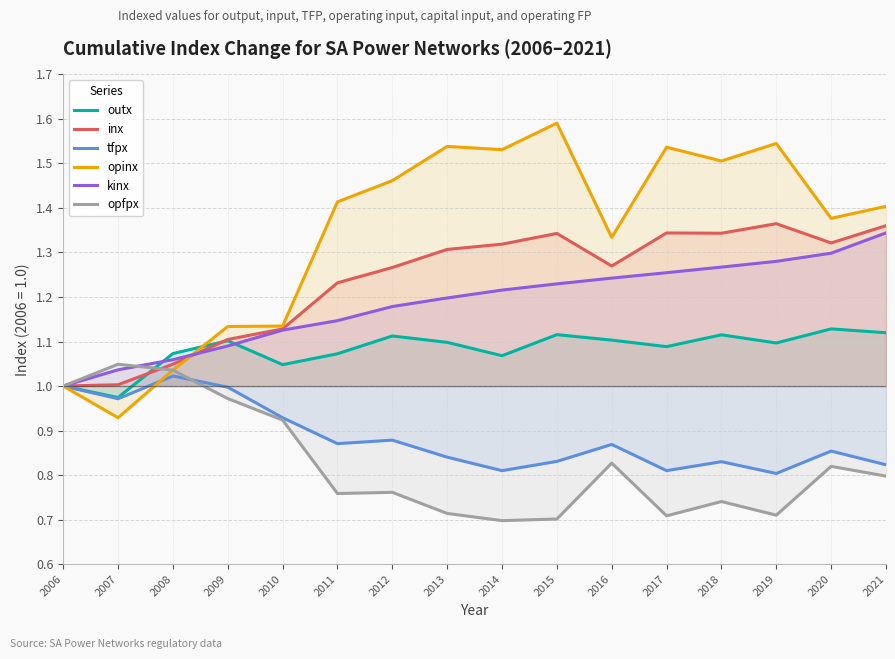

After their last crossing, which series has the higher values: opinx or kinx?

opinx